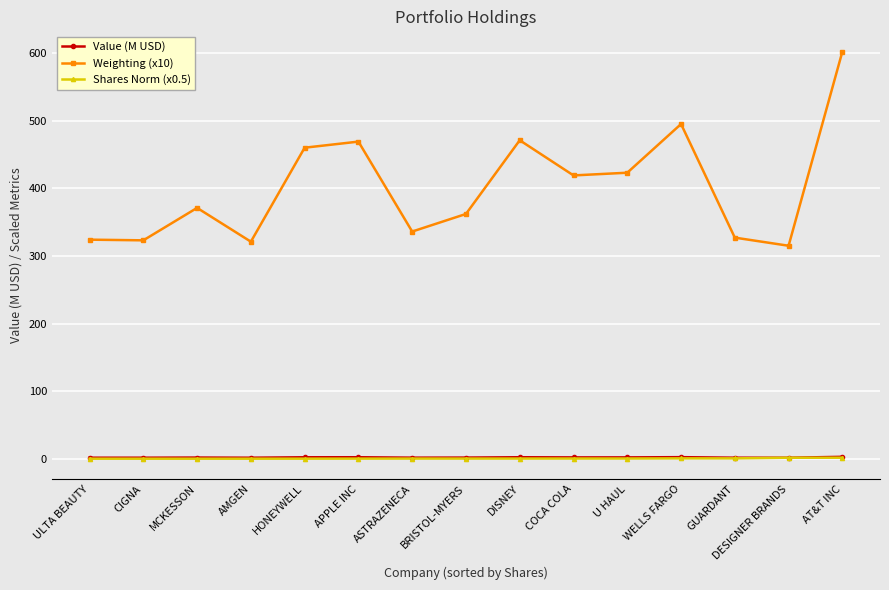

The Weighting (x10) series shows 637.9 at COCA COLA. True or false?

False